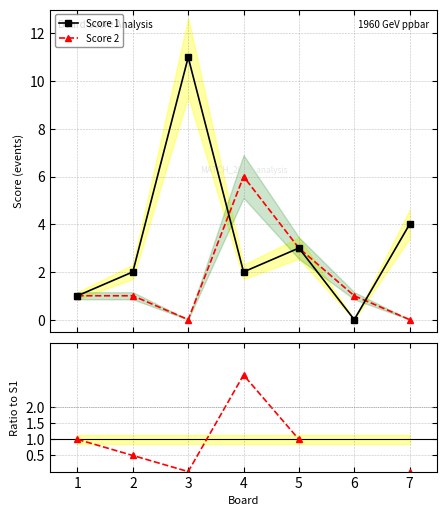

How many lines are shown in the chart?

3